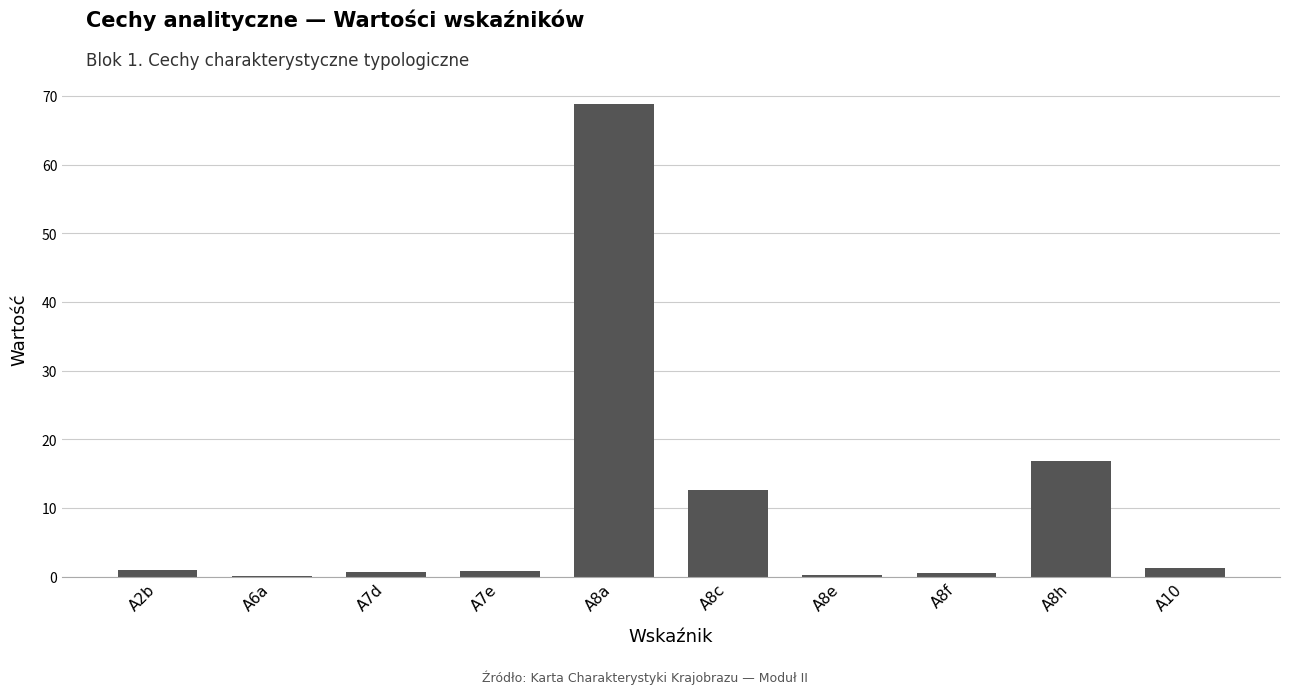

The chart shows a value of 68.9 at A8a. True or false?

True